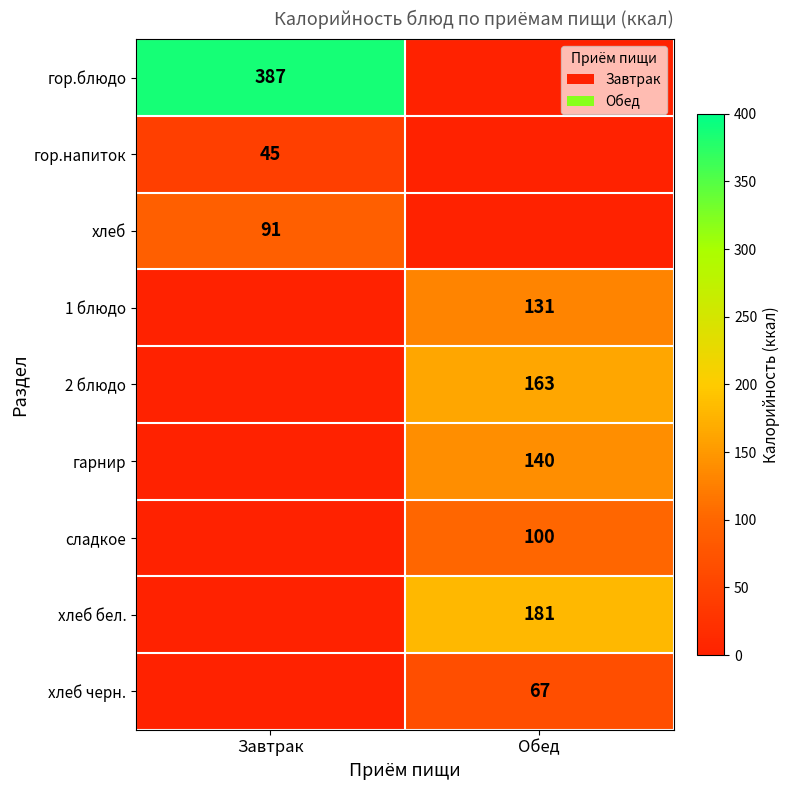

Is it true that 1 блюдо equals 175 at Обед?

False